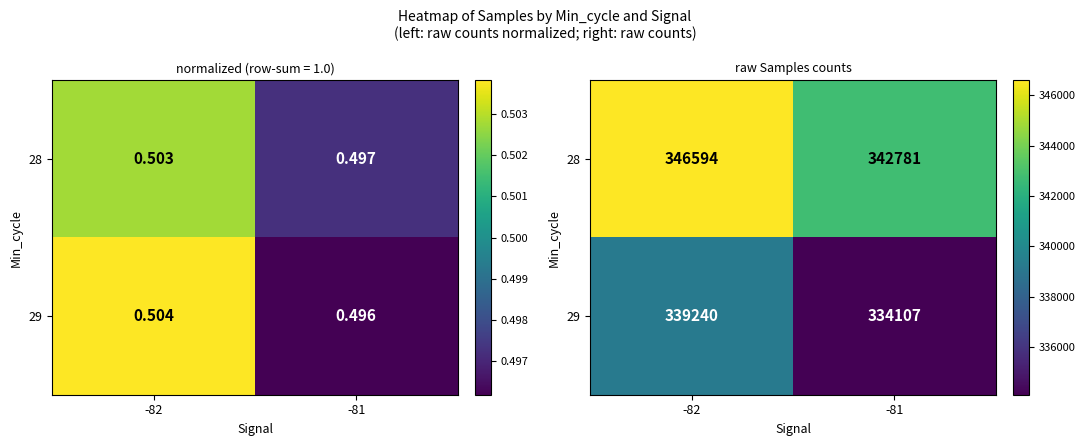

Is it true that 28 equals 346594 at -82?

True